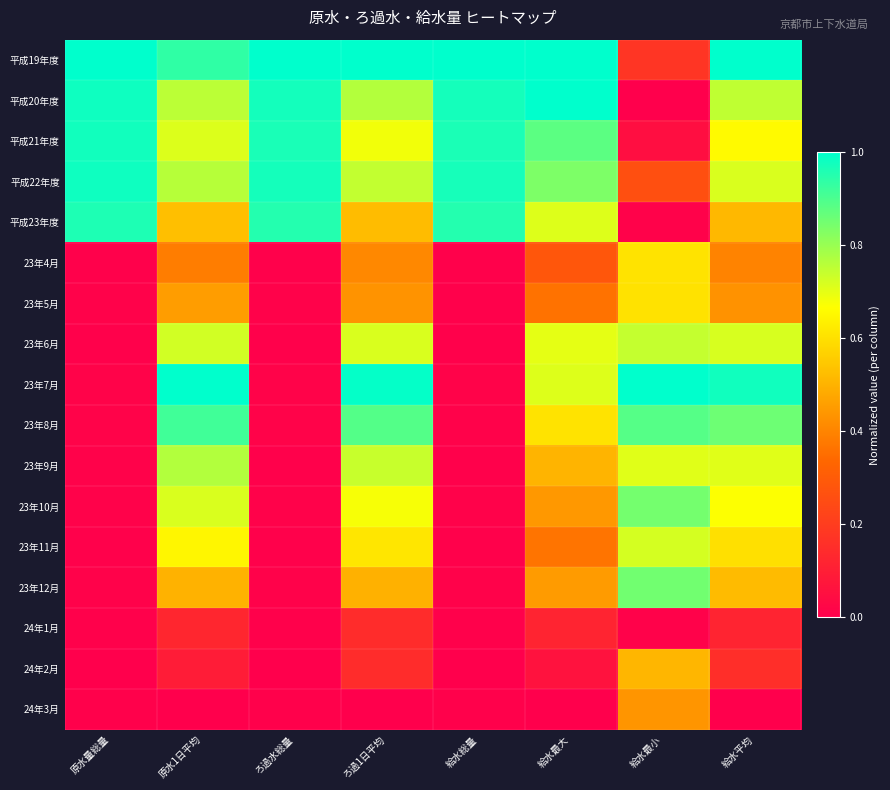

What is the difference between the highest and lowest values at ろ過1日平均?

1.0